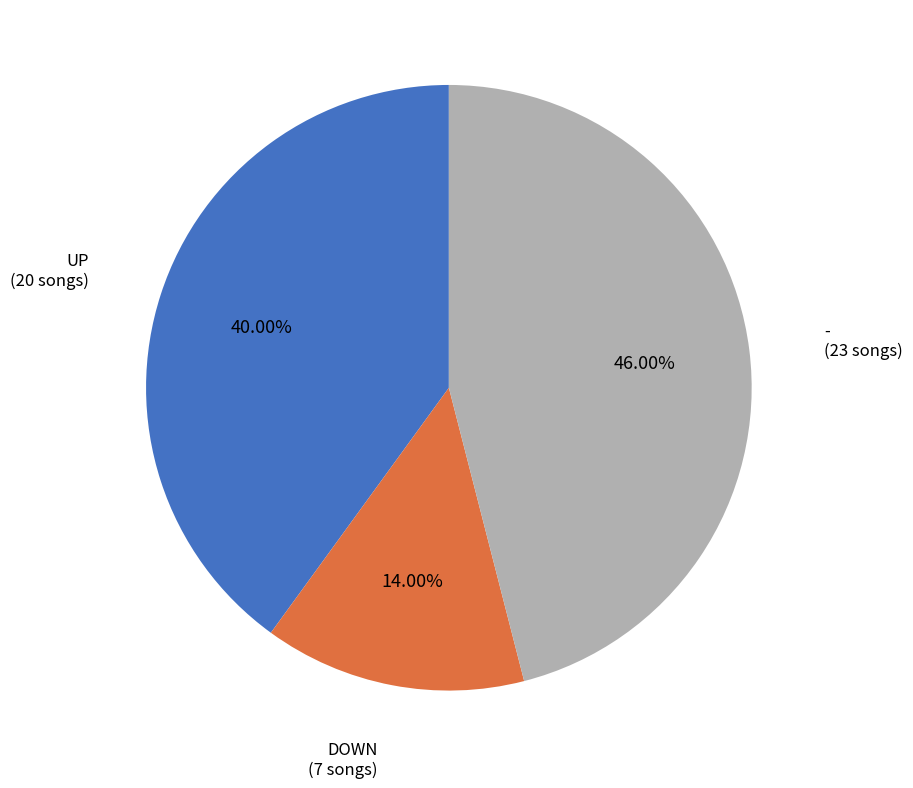

Is there a majority slice in this chart?

No